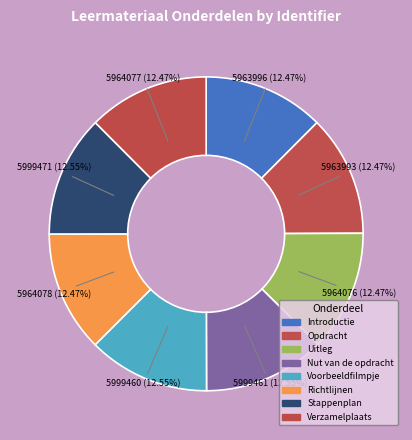

To the nearest percent, what portion does Voorbeeldfilmpje represent?

13%